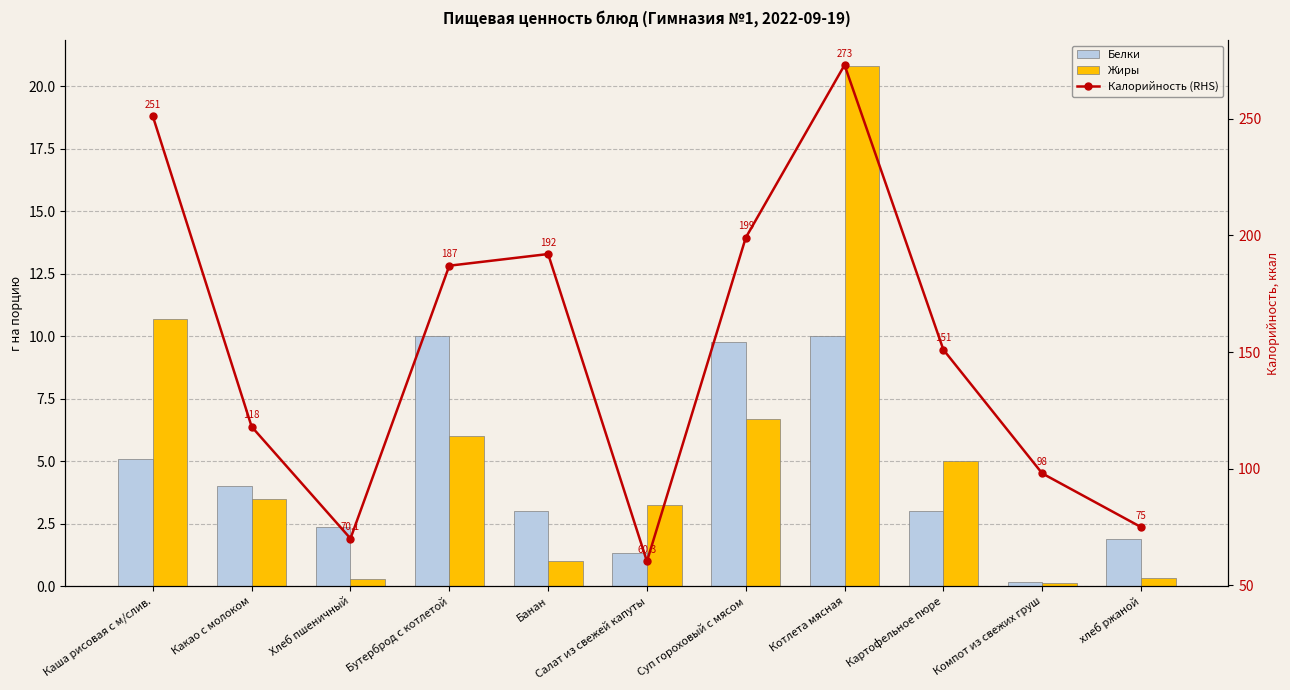

True or false: Белки has a value of 1.9 at хлеб ржаной.

True